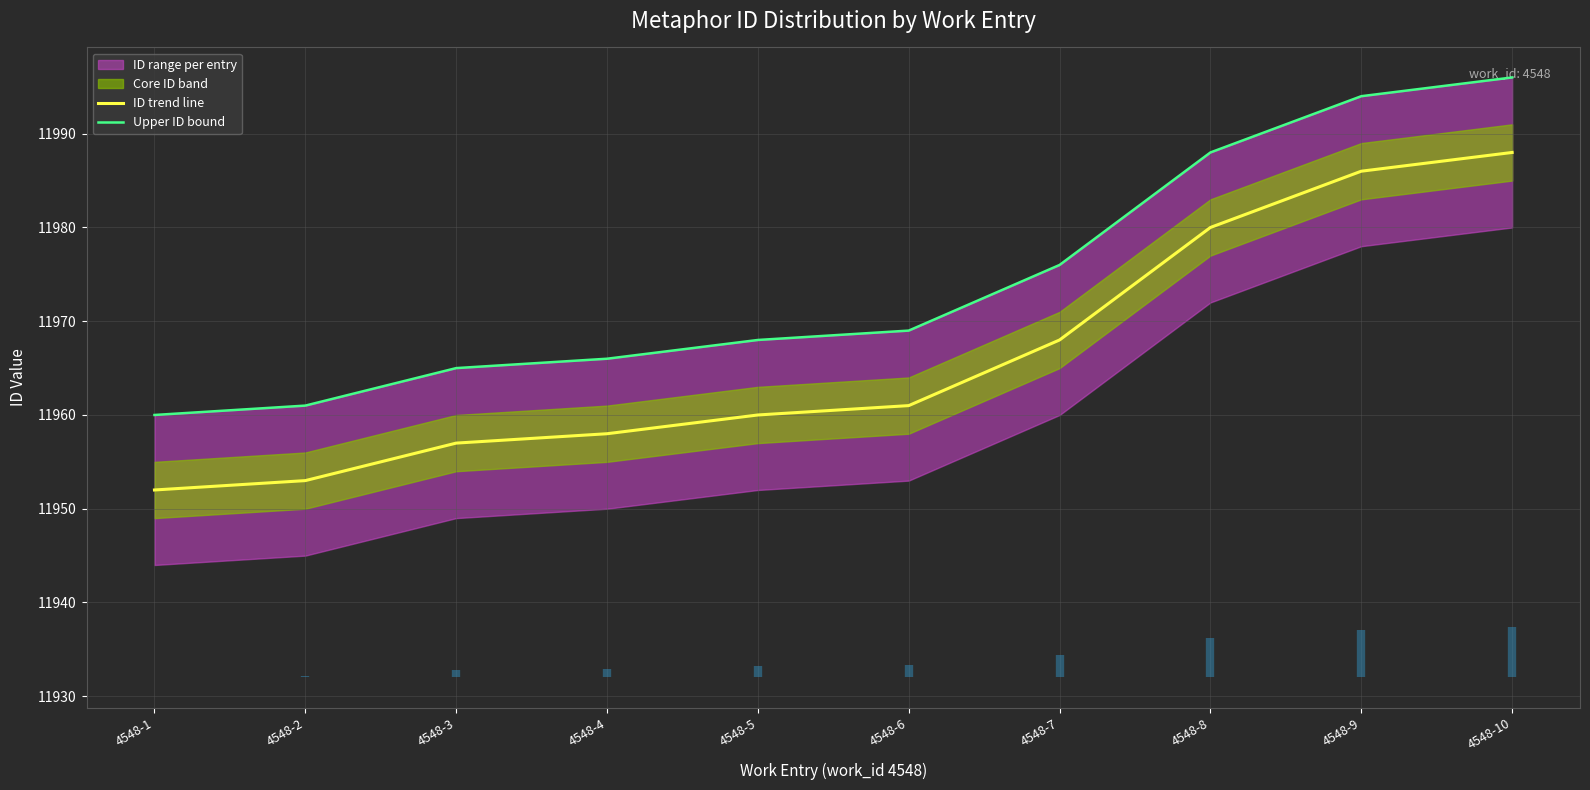

What value does the Upper ID bound series have at 4548-2?

11961